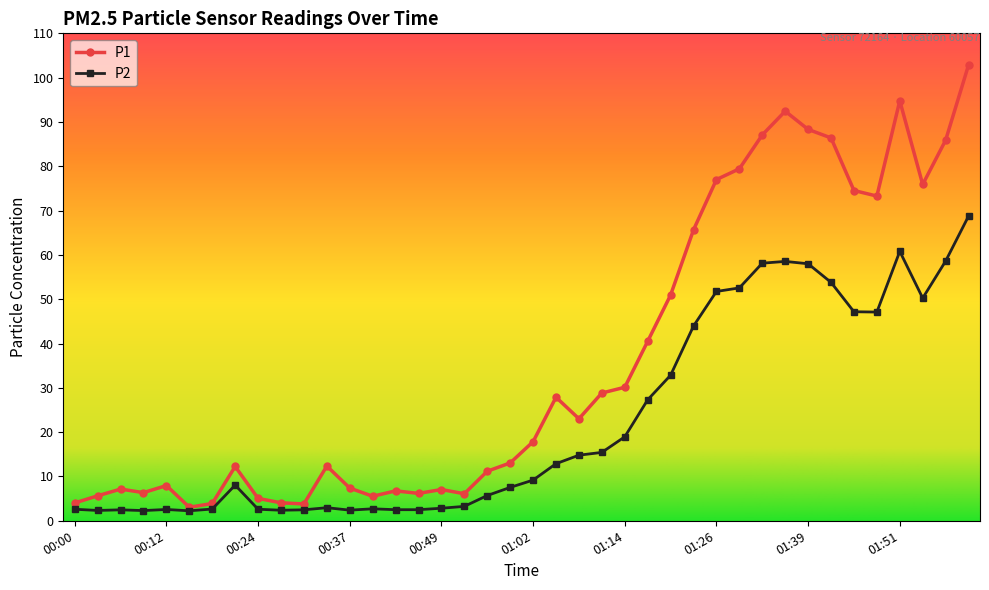

What is the value of the P2 point at the 1st from the left?

2.6